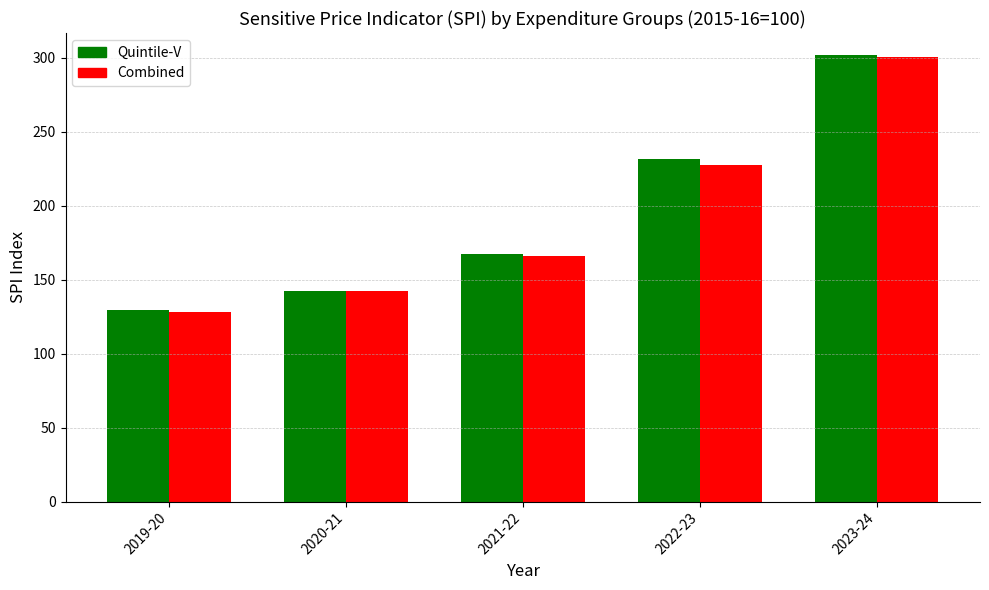

Are the bars grouped side by side (vs. stacked)?

Yes